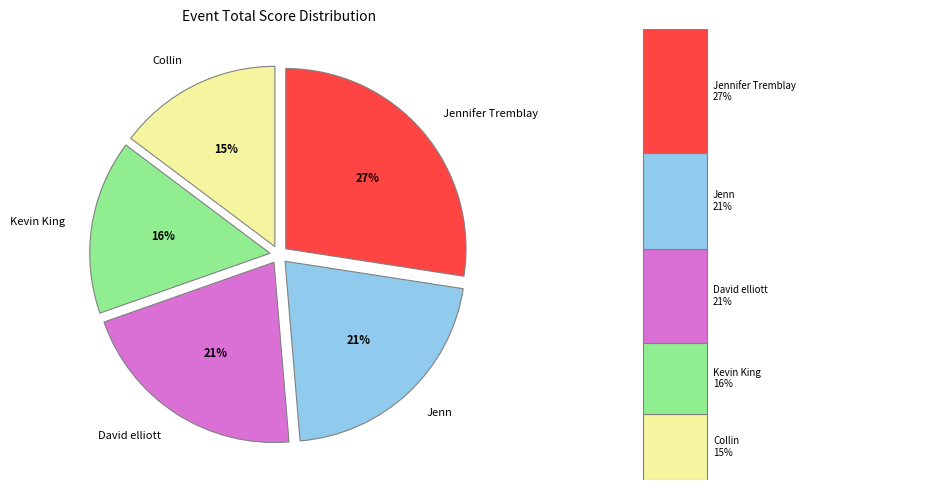

To the nearest percent, what is the combined percentage of Jennifer Tremblay and Jenn?

49%